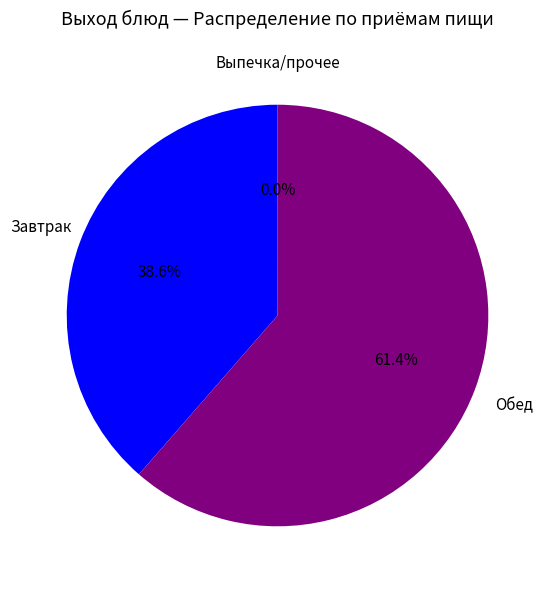

What is the largest slice in the pie chart?

Обед